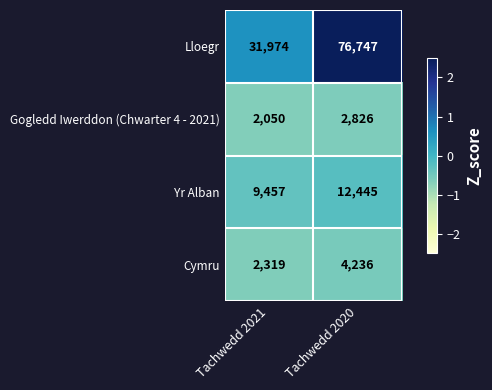

Where is Yr Alban nearest to the value 10951?

Tachwedd 2021